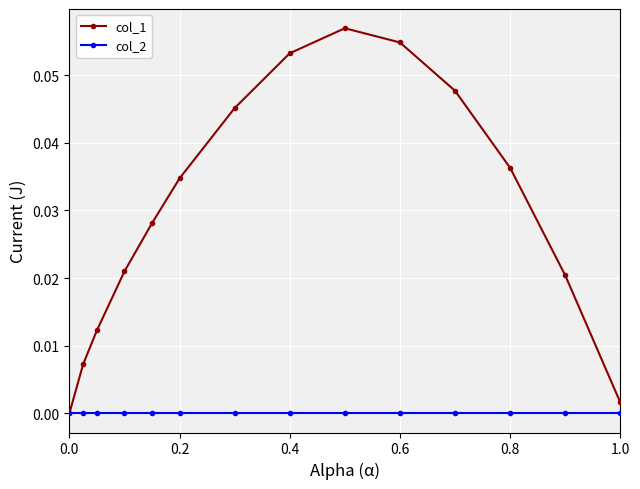

Which series has the largest range (max minus min)?

col_1